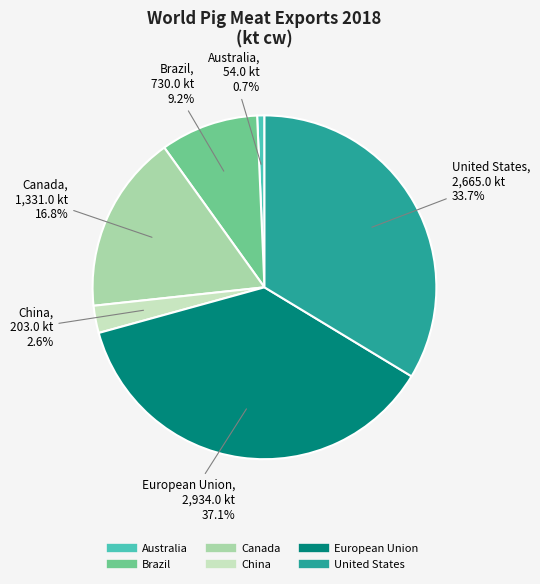

How many segments does this pie chart have?

6